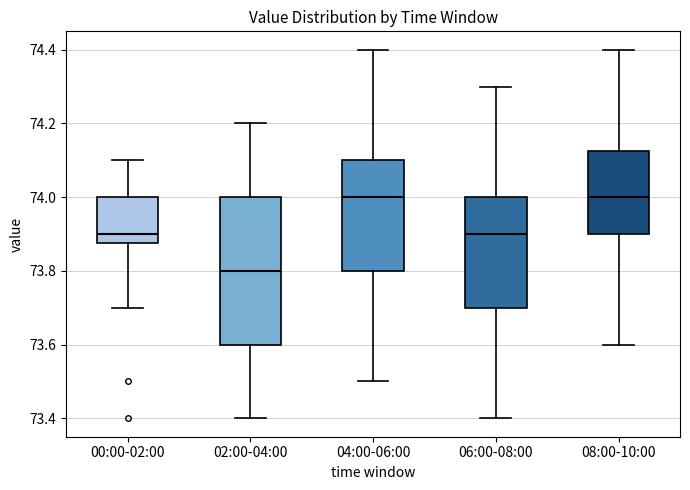

Where does the median line of the box for 00:00-02:00 sit on the y-axis? The values are not printed on the chart, so give them approximately, as read against the axis.

73.90